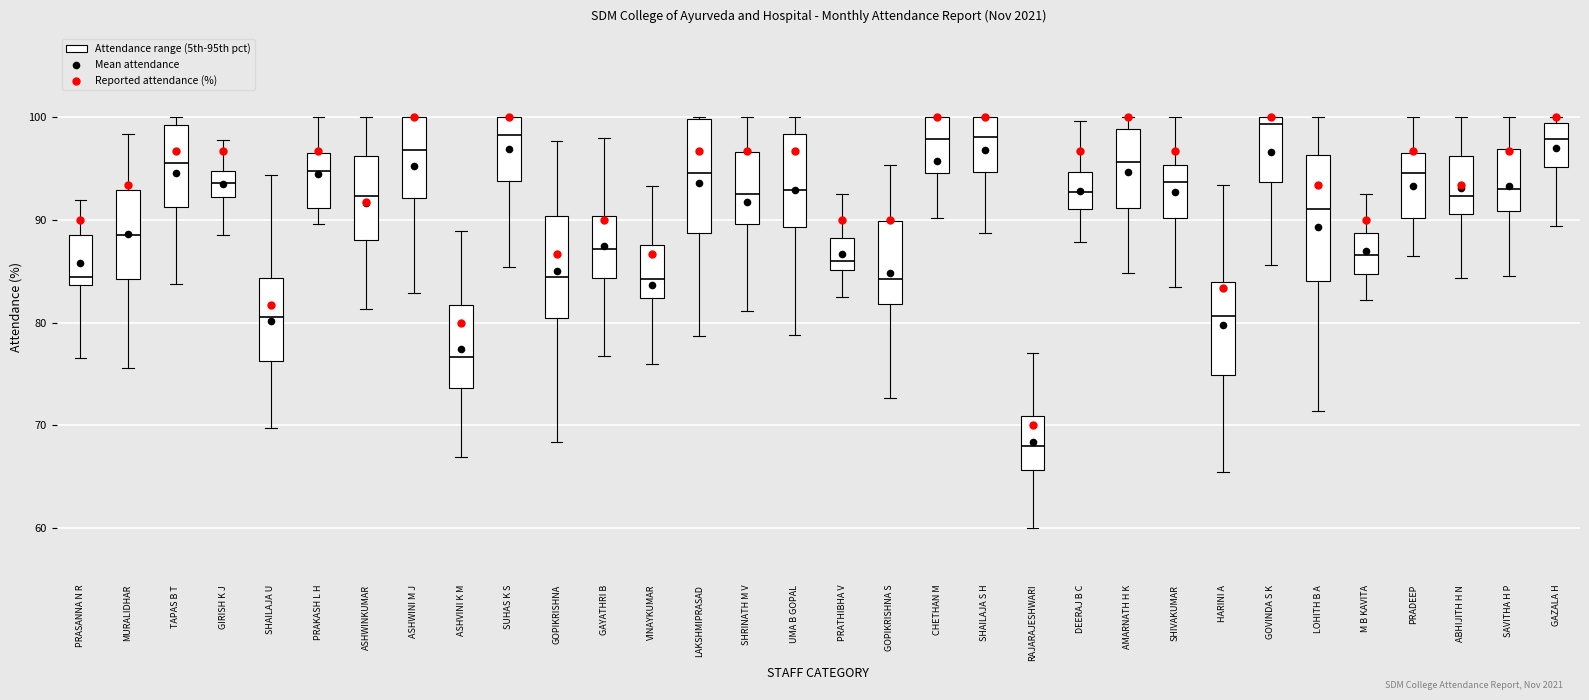

Which box is the tallest, from its lower edge to its upper edge?

LOHITH B A